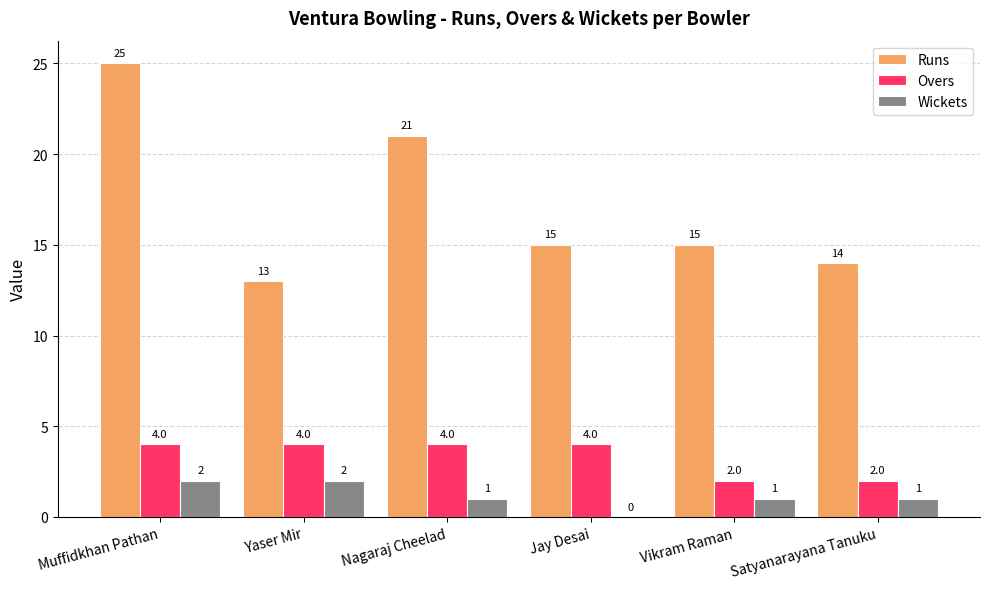

Does the chart contain stacked bars?

No